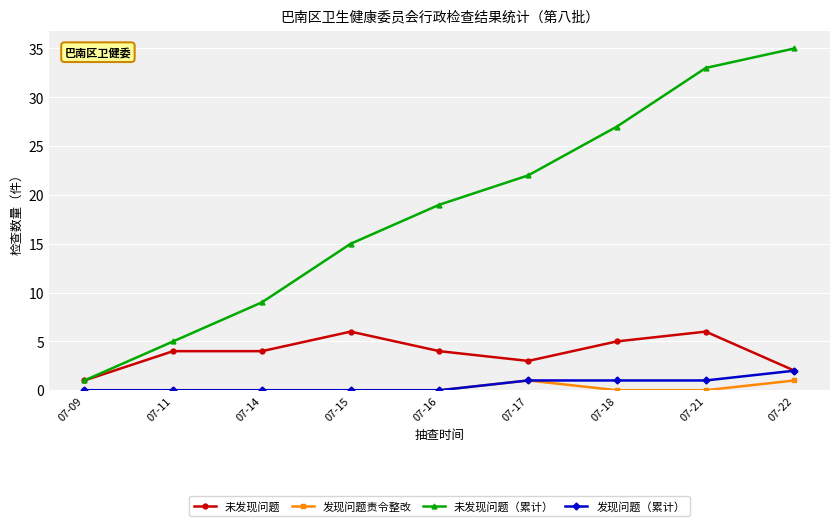

Does the chart have visible grid lines?

Yes